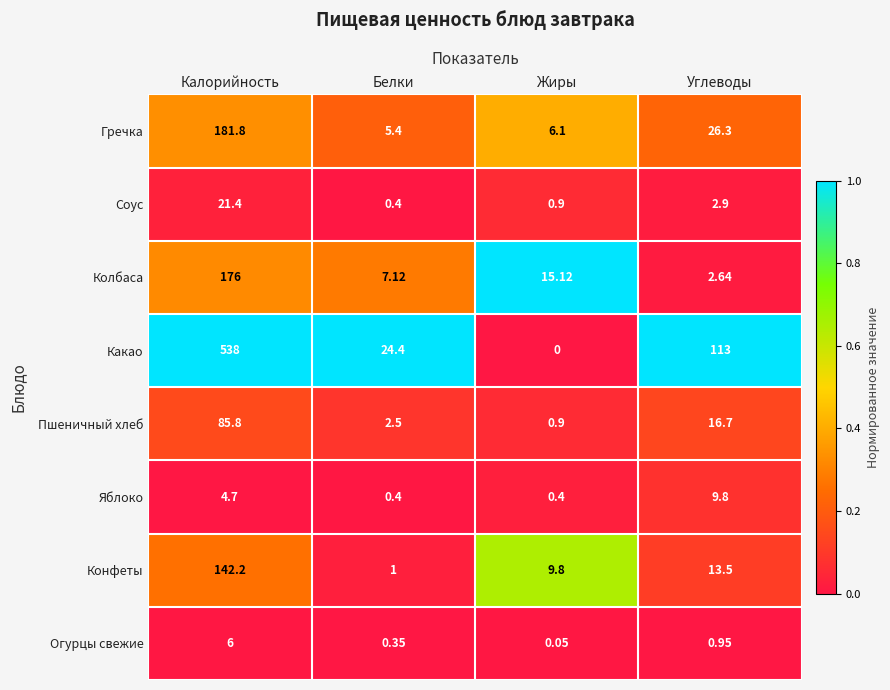

How many series are shown in this chart?

8